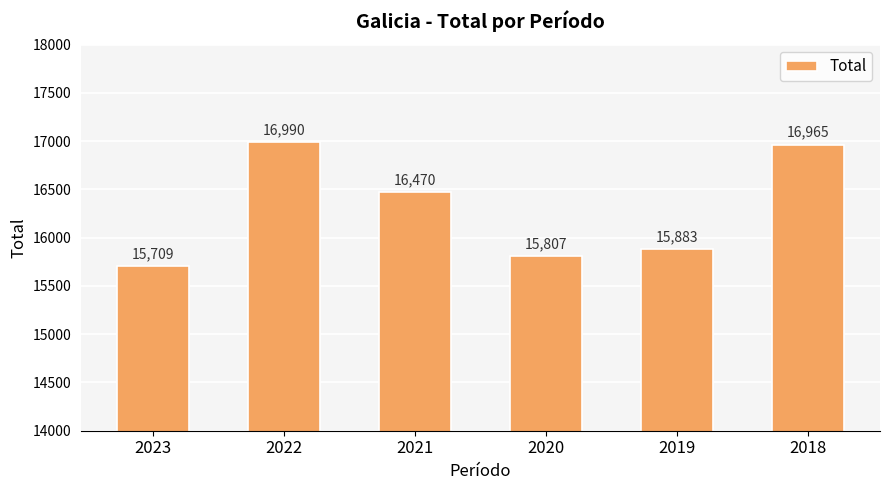

Rank the categories by value from highest to lowest.

2022, 2018, 2021, 2019, 2020, 2023